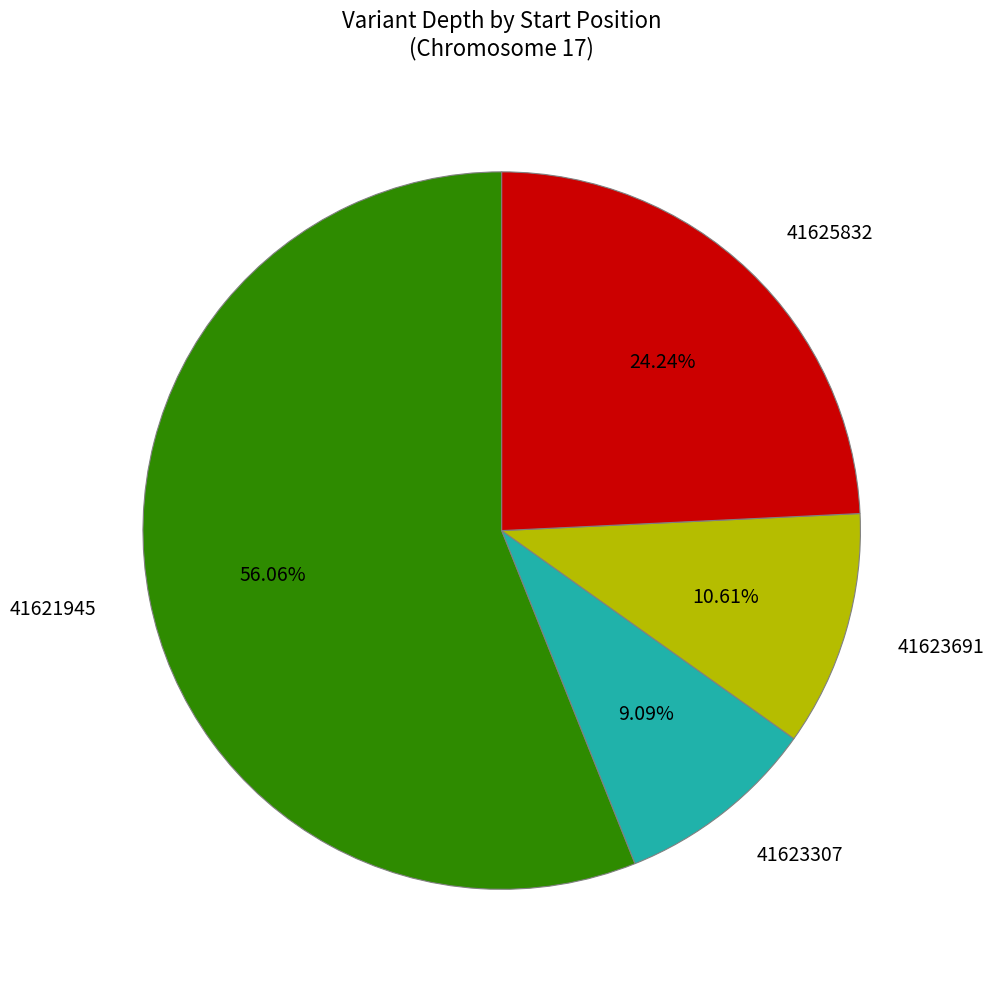

Count the number of slices in the pie.

4